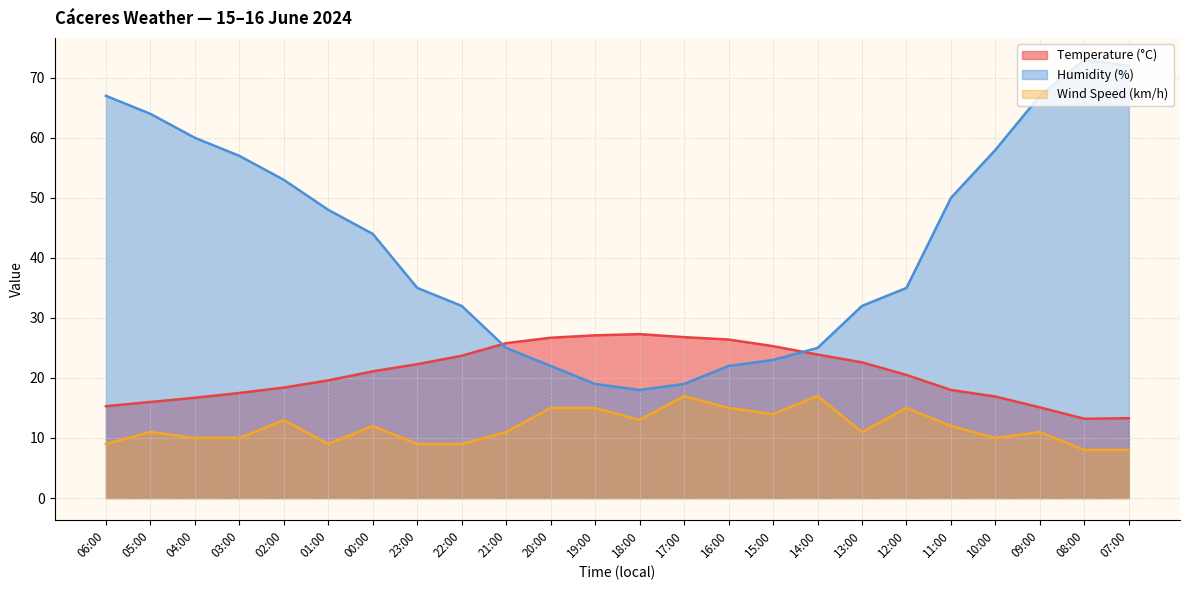

Which series has the largest total across all categories?

Humidity (%)